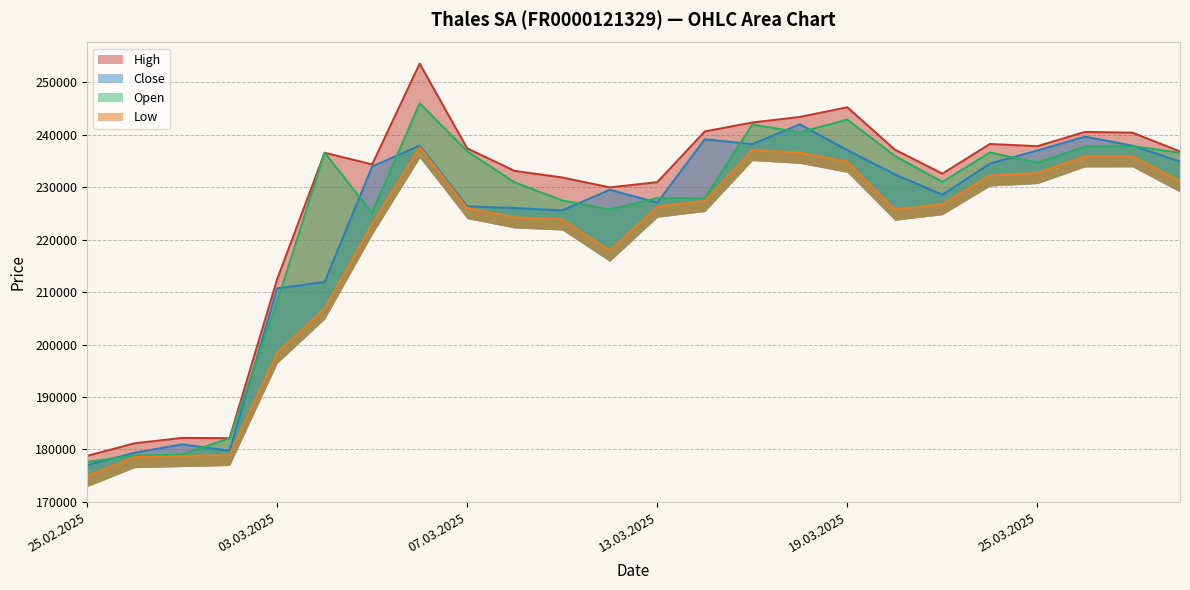

At 28.03.2025, list the series in order from smallest to largest.

Low, Close, Open, High